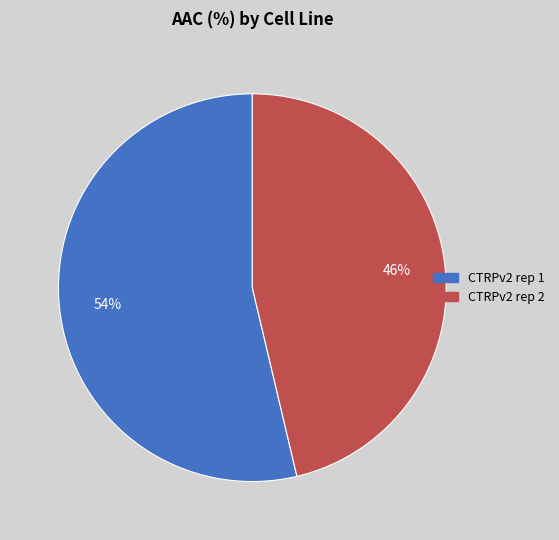

Is it true that CTRPv2 rep 1 is 41% of the pie?

False